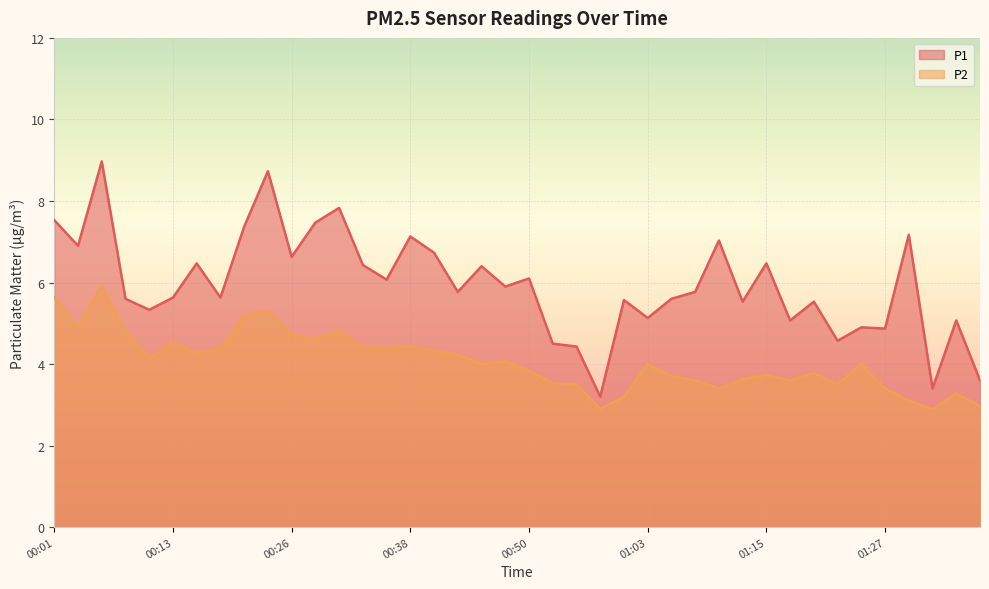

At which category does P2 reach its first local valley?

00:03